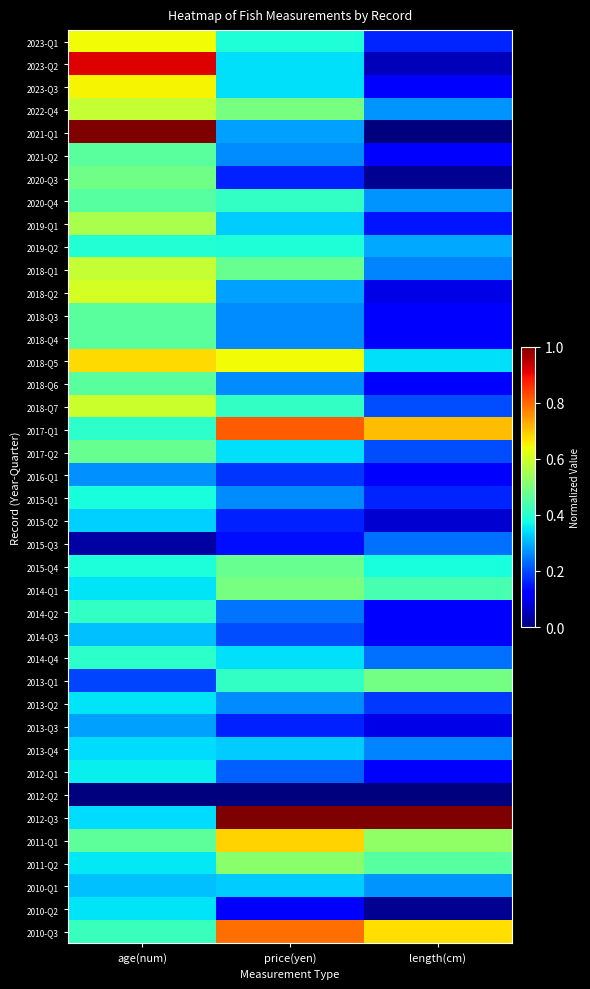

Reading right to left, what are all the values shown in this chart?

2023-Q1: length(cm)=0.2	price(yen)=0.4	age(num)=0.6
2023-Q2: length(cm)=0.1	price(yen)=0.3	age(num)=0.9
2023-Q3: length(cm)=0.1	price(yen)=0.3	age(num)=0.7
2022-Q4: length(cm)=0.3	price(yen)=0.5	age(num)=0.6
2021-Q1: length(cm)=0.0	price(yen)=0.3	age(num)=1.0
2021-Q2: length(cm)=0.1	price(yen)=0.3	age(num)=0.5
2020-Q3: length(cm)=0.0	price(yen)=0.2	age(num)=0.5
2020-Q4: length(cm)=0.3	price(yen)=0.4	age(num)=0.5
2019-Q1: length(cm)=0.1	price(yen)=0.3	age(num)=0.6
2019-Q2: length(cm)=0.3	price(yen)=0.4	age(num)=0.4
2018-Q1: length(cm)=0.3	price(yen)=0.5	age(num)=0.6
2018-Q2: length(cm)=0.1	price(yen)=0.3	age(num)=0.6
2018-Q3: length(cm)=0.1	price(yen)=0.3	age(num)=0.5
2018-Q4: length(cm)=0.1	price(yen)=0.3	age(num)=0.5
2018-Q5: length(cm)=0.3	price(yen)=0.6	age(num)=0.7
2018-Q6: length(cm)=0.1	price(yen)=0.3	age(num)=0.5
2018-Q7: length(cm)=0.2	price(yen)=0.4	age(num)=0.6
2017-Q1: length(cm)=0.7	price(yen)=0.8	age(num)=0.4
2017-Q2: length(cm)=0.2	price(yen)=0.3	age(num)=0.5
2016-Q1: length(cm)=0.1	price(yen)=0.2	age(num)=0.3
2015-Q1: length(cm)=0.2	price(yen)=0.3	age(num)=0.4
2015-Q2: length(cm)=0.1	price(yen)=0.2	age(num)=0.3
2015-Q3: length(cm)=0.2	price(yen)=0.1	age(num)=0.0
2015-Q4: length(cm)=0.4	price(yen)=0.5	age(num)=0.4
2014-Q1: length(cm)=0.4	price(yen)=0.5	age(num)=0.3
2014-Q2: length(cm)=0.1	price(yen)=0.2	age(num)=0.4
2014-Q3: length(cm)=0.1	price(yen)=0.2	age(num)=0.3
2014-Q4: length(cm)=0.2	price(yen)=0.3	age(num)=0.4
2013-Q1: length(cm)=0.5	price(yen)=0.4	age(num)=0.2
2013-Q2: length(cm)=0.2	price(yen)=0.3	age(num)=0.3
2013-Q3: length(cm)=0.1	price(yen)=0.2	age(num)=0.3
2013-Q4: length(cm)=0.3	price(yen)=0.3	age(num)=0.3
2012-Q1: length(cm)=0.1	price(yen)=0.2	age(num)=0.4
2012-Q2: length(cm)=0.0	price(yen)=0.0	age(num)=0.0
2012-Q3: length(cm)=1.0	price(yen)=1.0	age(num)=0.3
2011-Q1: length(cm)=0.5	price(yen)=0.7	age(num)=0.5
2011-Q2: length(cm)=0.5	price(yen)=0.5	age(num)=0.4
2010-Q1: length(cm)=0.3	price(yen)=0.3	age(num)=0.3
2010-Q2: length(cm)=0.0	price(yen)=0.1	age(num)=0.3
2010-Q3: length(cm)=0.7	price(yen)=0.8	age(num)=0.4